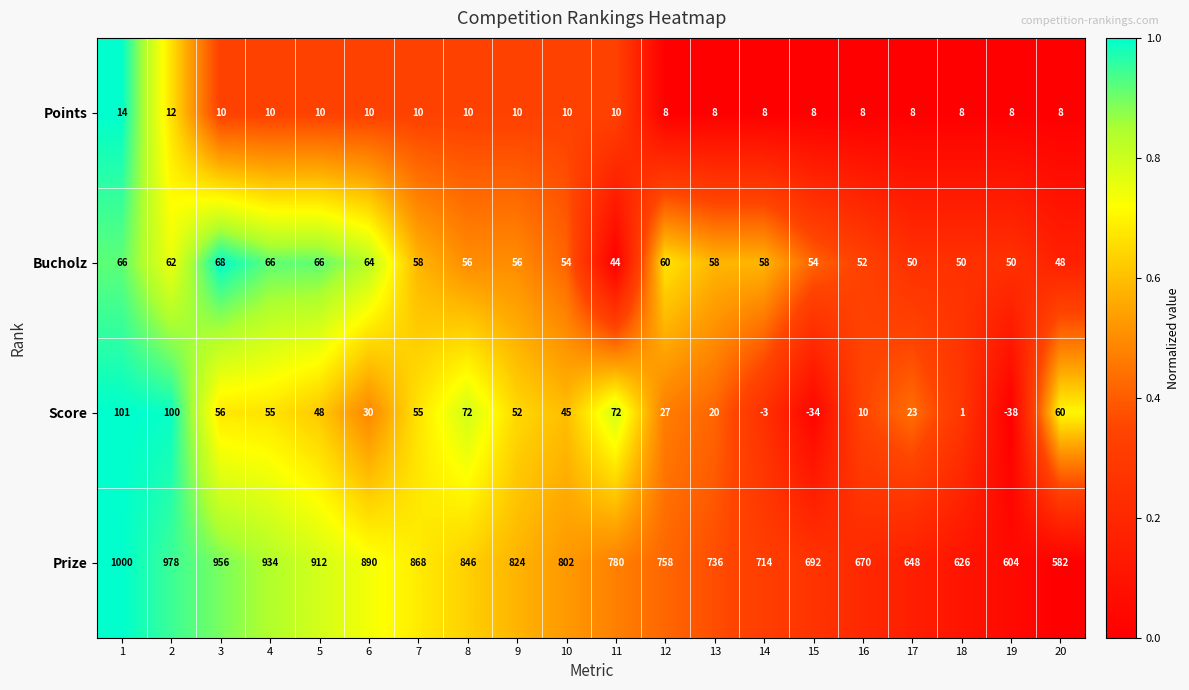

What is the difference between the highest and lowest values at 2?

966